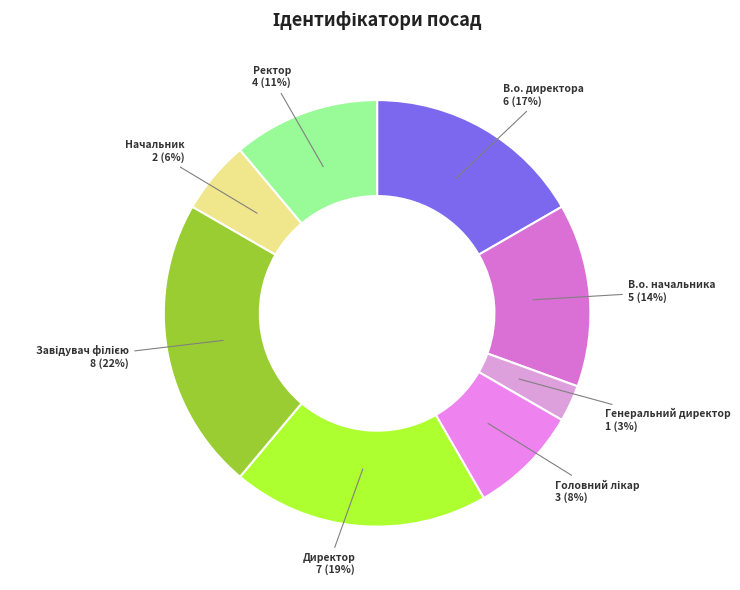

What is the smallest slice in the pie chart?

Генеральний директор